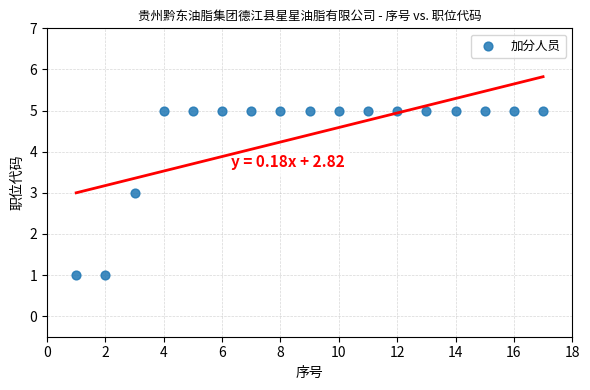

What is the range of Y values (max minus min)?

4